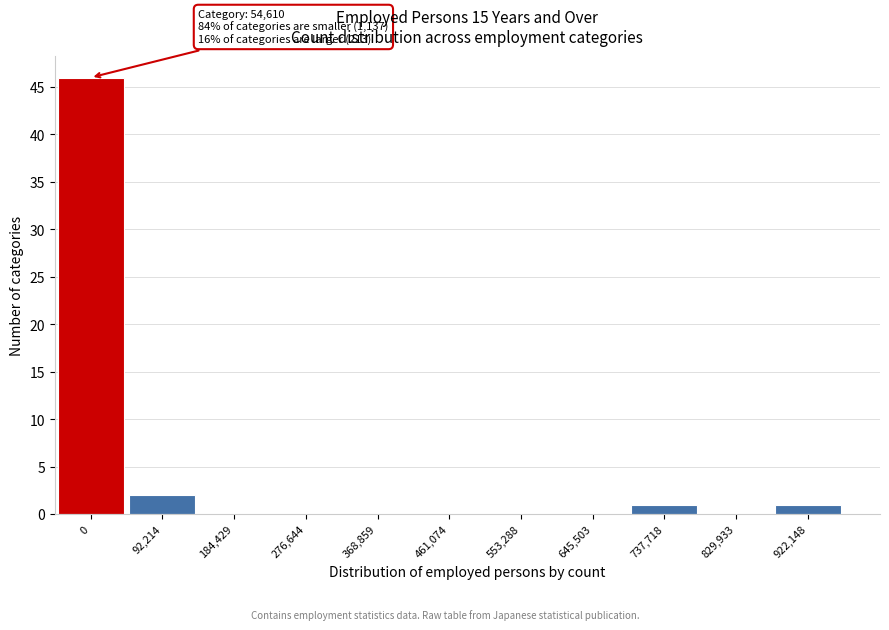

Reading right to left, extract all data points from this chart.

922,148=1	829,933=0	737,718=1	645,503=0	553,288=0	461,074=0	368,859=0	276,644=0	184,429=0	92,214=2	0=46